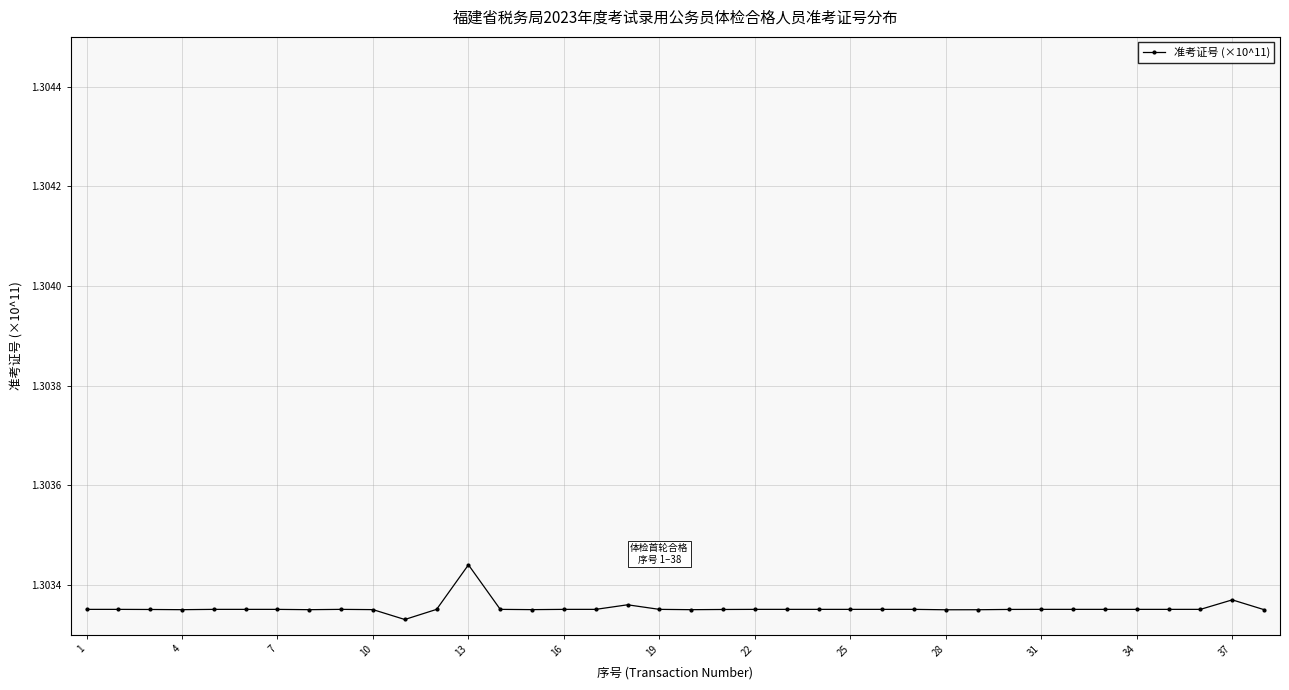

What is the sum of all values?

49.5